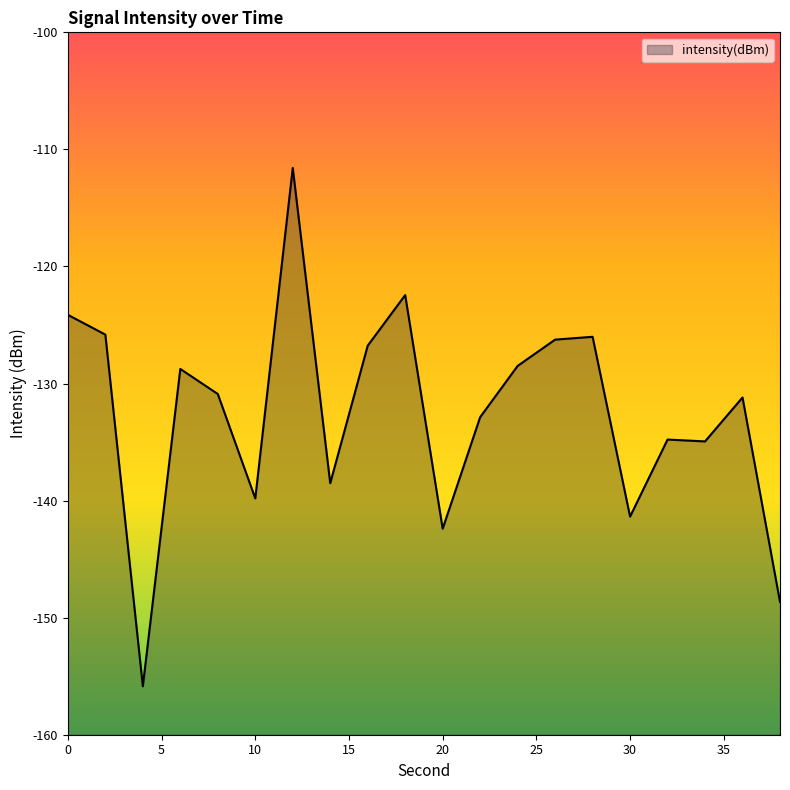

List the labels in order of value, largest first.

12, 18, 0, 2, 28, 26, 16, 24, 6, 8, 36, 22, 32, 34, 14, 10, 30, 20, 38, 4